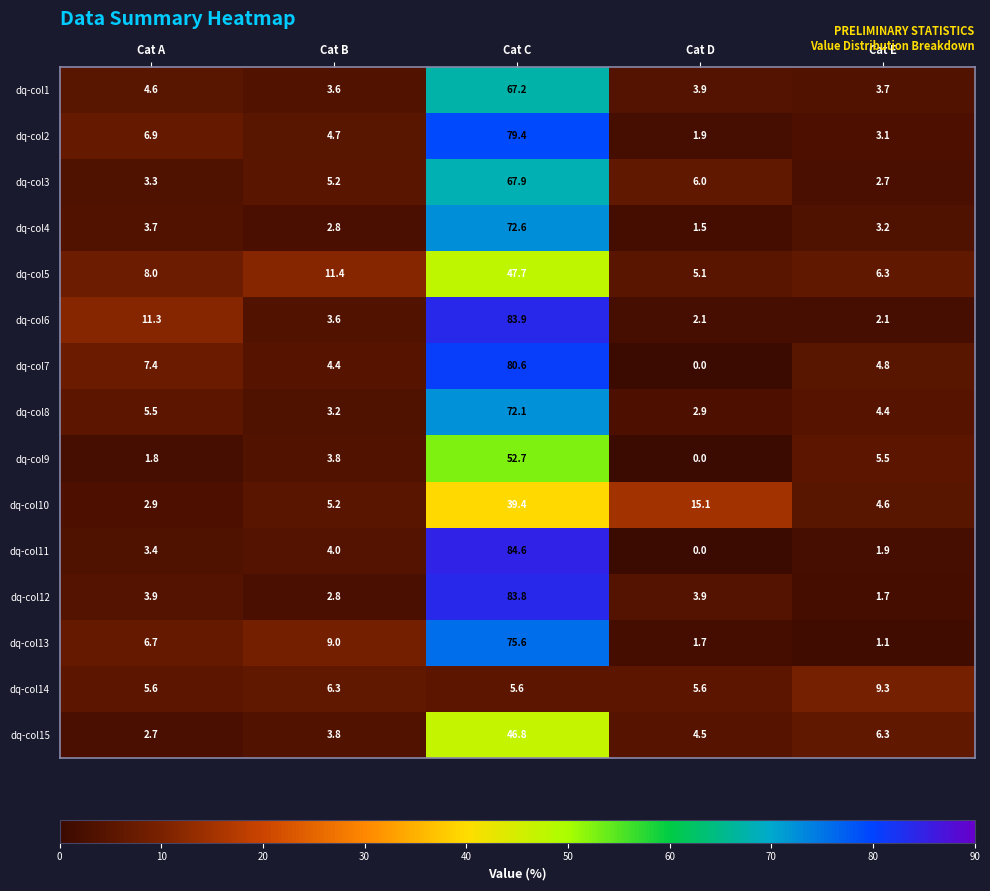

Which series has the largest range (max minus min)?

dq-col11